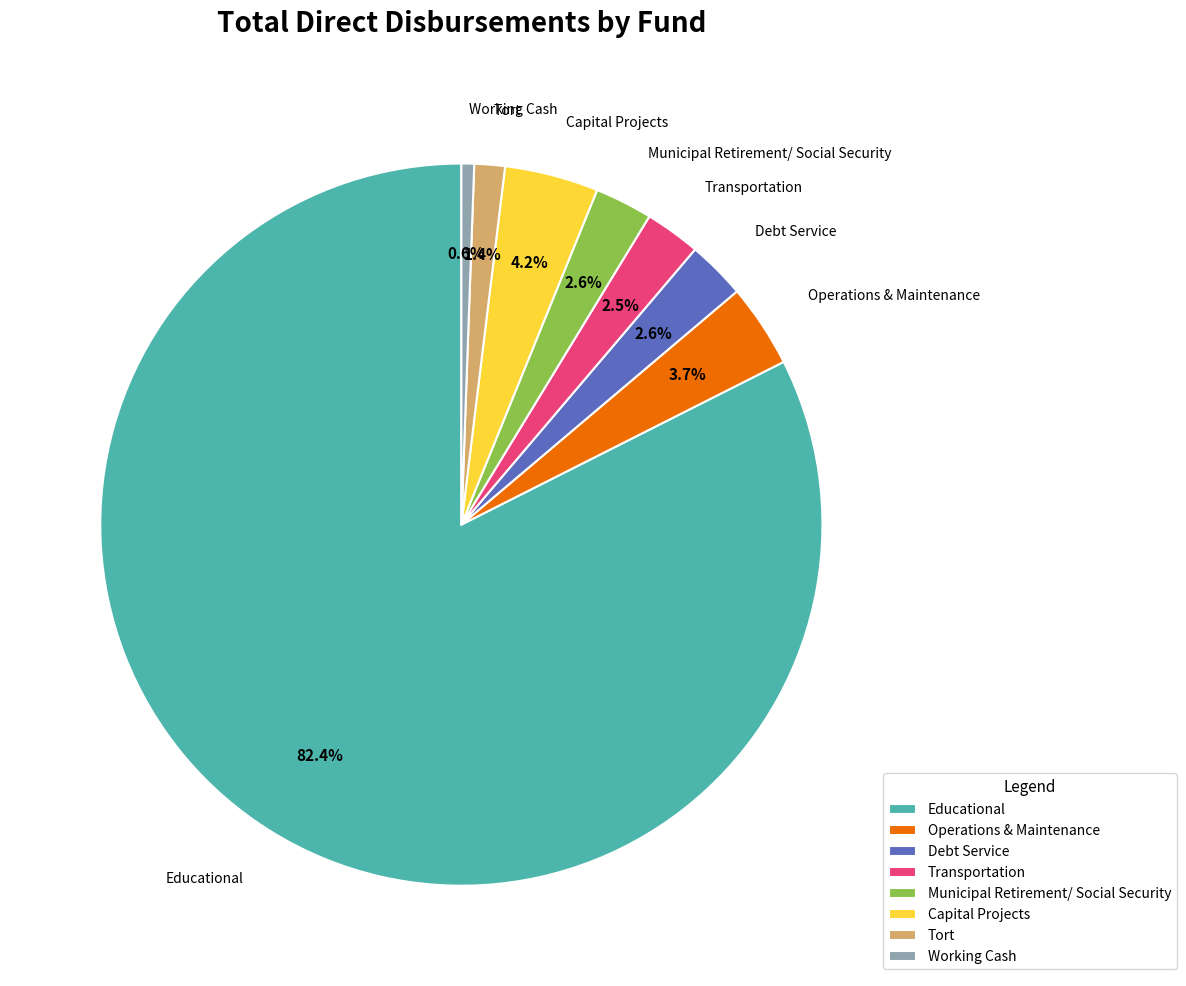

To the nearest percent, what portion does Capital Projects represent?

4%